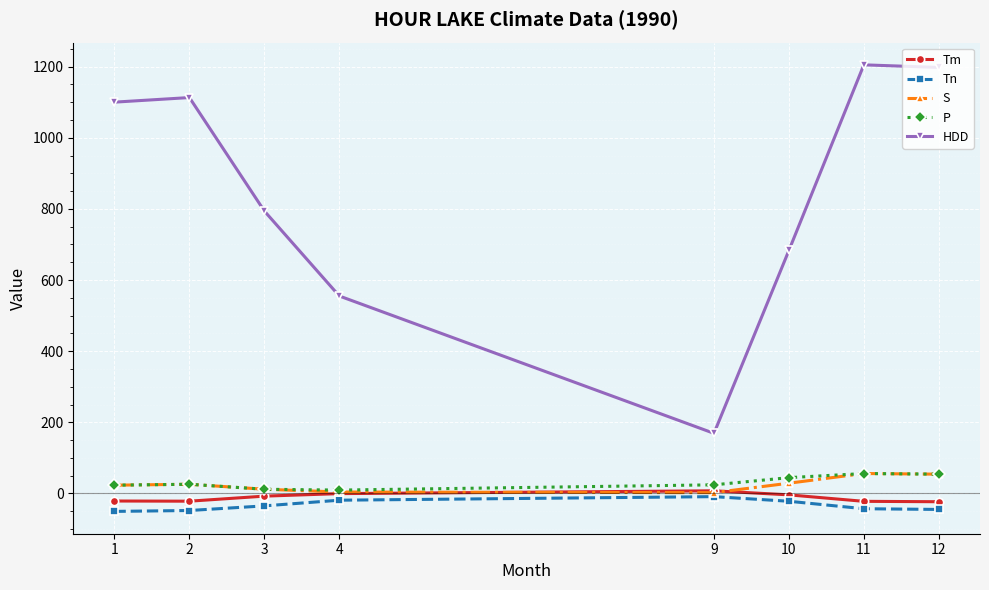

What is the value of the P point at the 6th from the left?

44.4